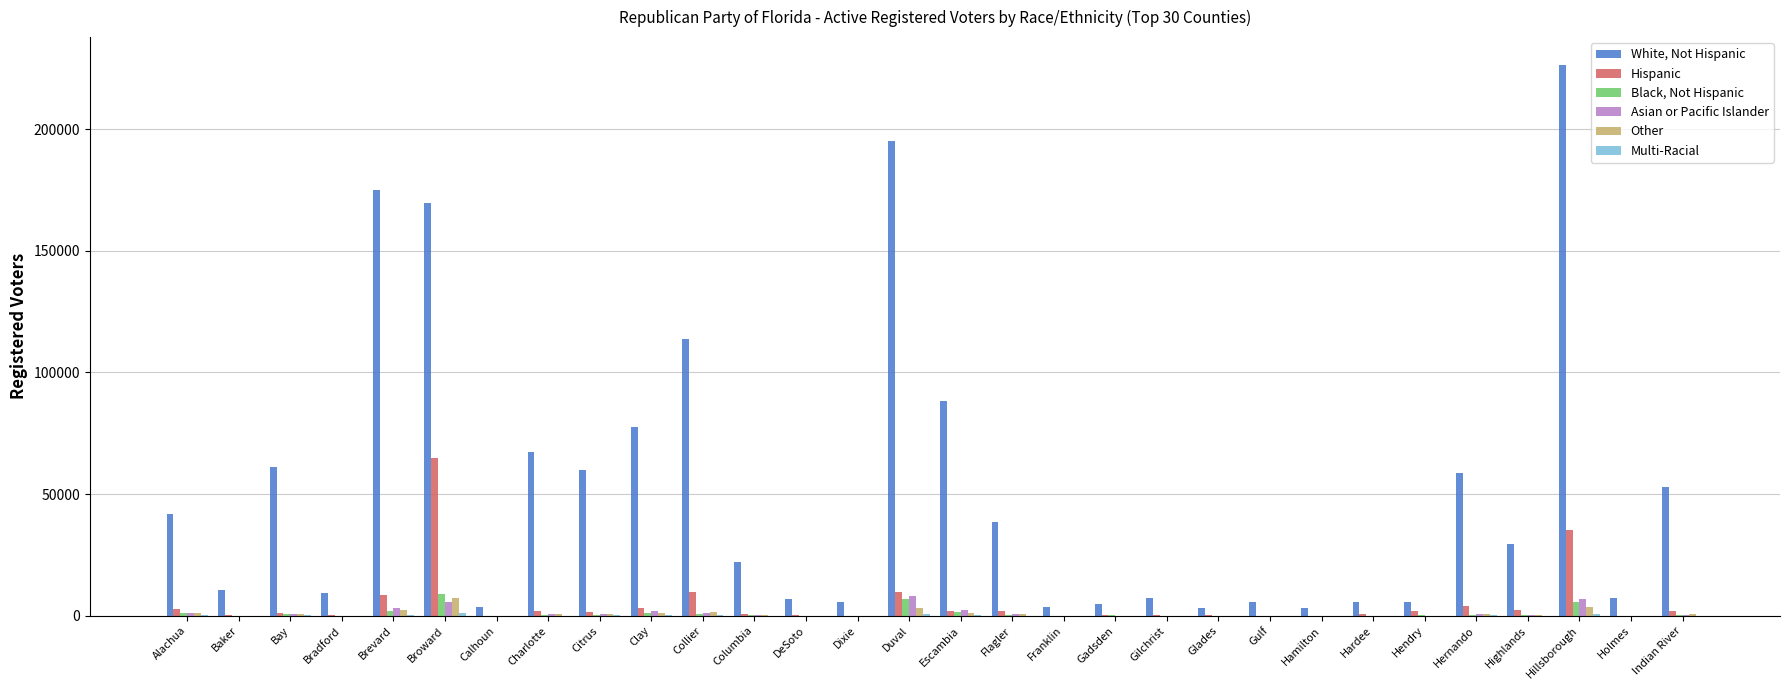

Is it true that Asian or Pacific Islander equals 18 at Gilchrist?

True